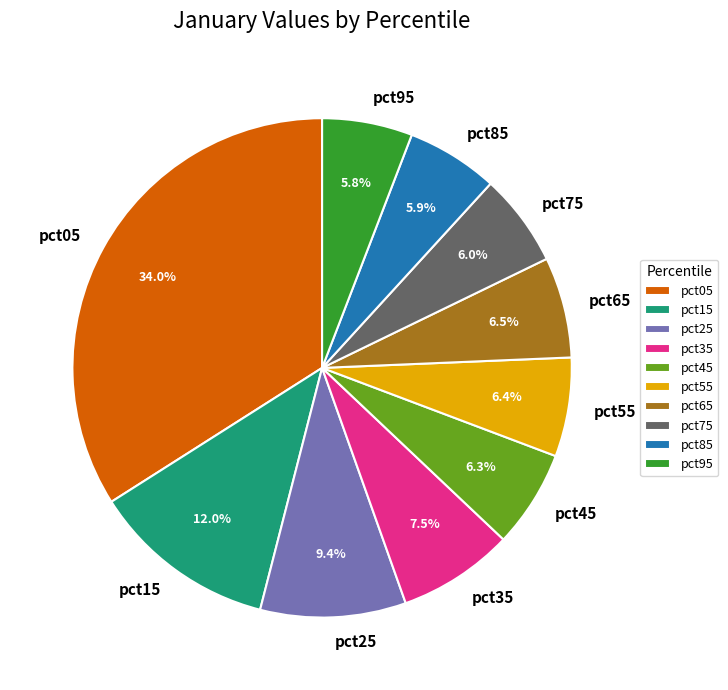

Combined, do pct25 and pct15 account for over 50%?

No